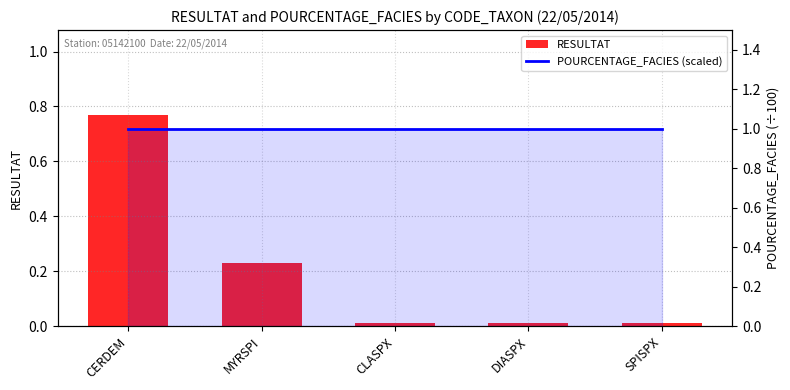

Which category has the highest value in the POURCENTAGE_FACIES (scaled) series?

CERDEM